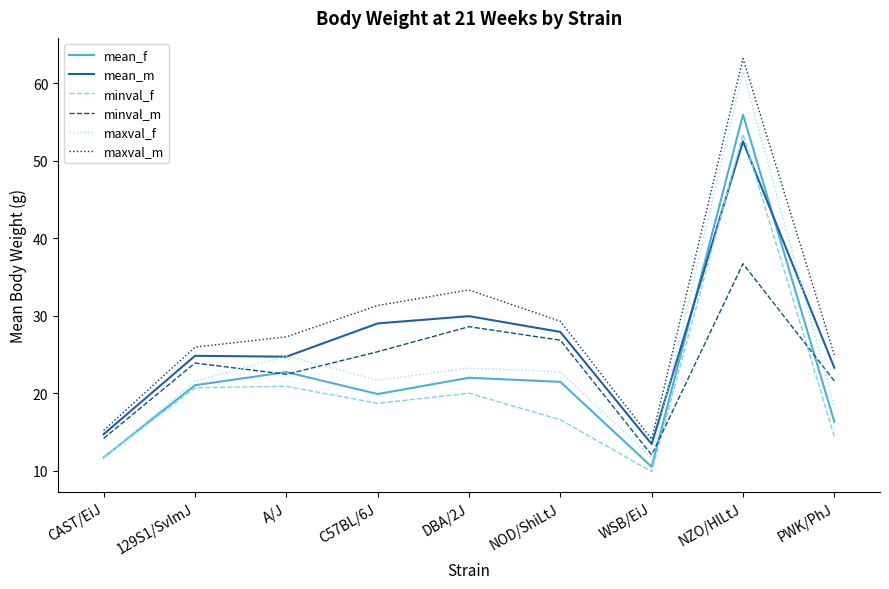

True or false: mean_m has a value of 27.9 at NOD/ShiLtJ.

True